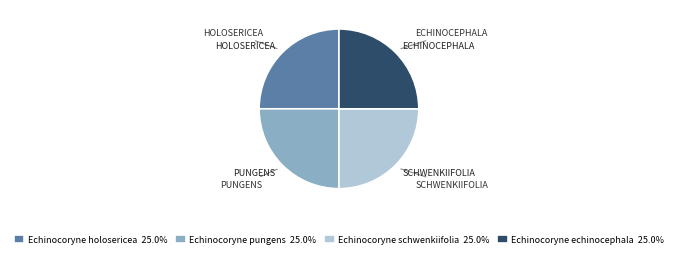

Is Echinocoryne schwenkiifolia the majority of the pie?

No